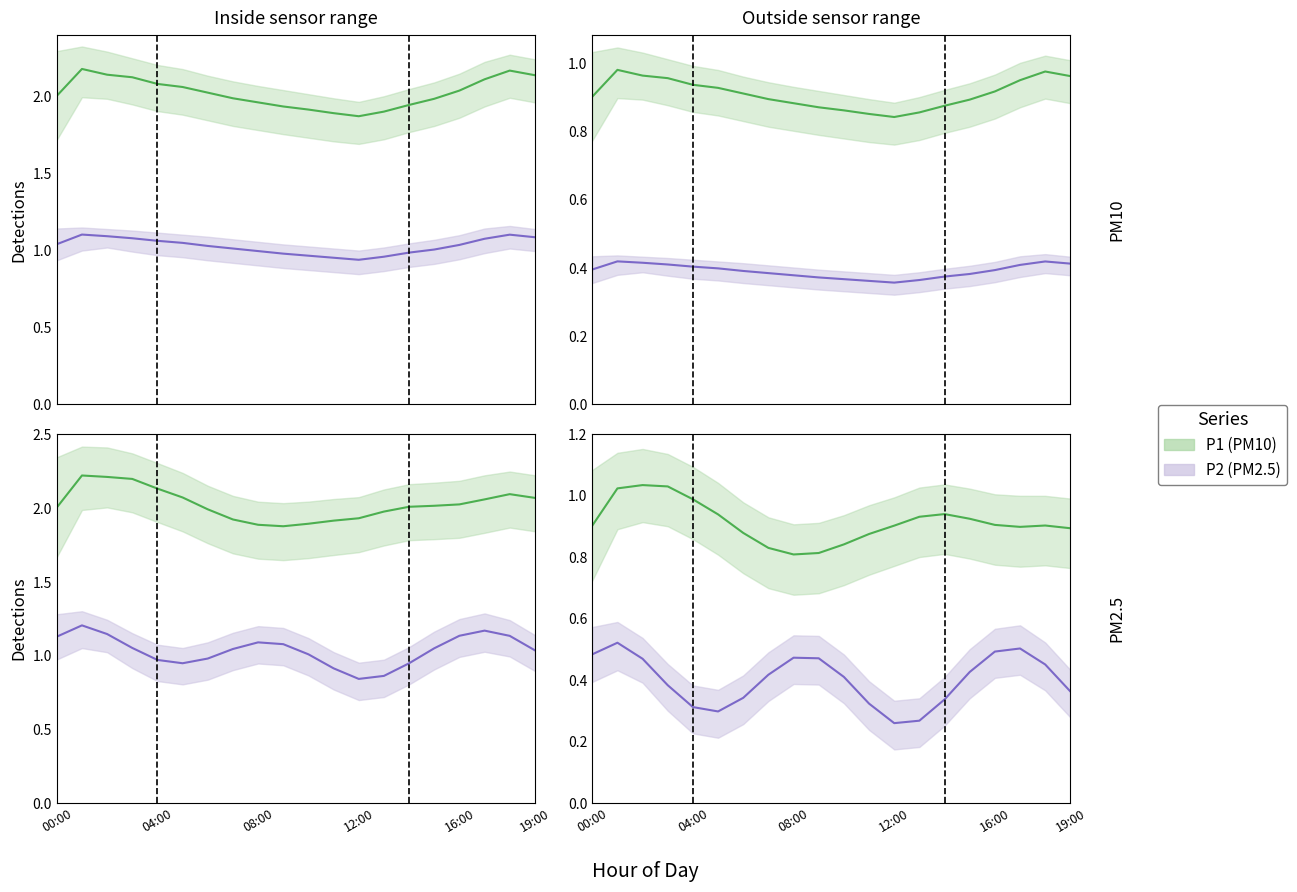

What is the average value of the P1 (PM10) series?

0.9